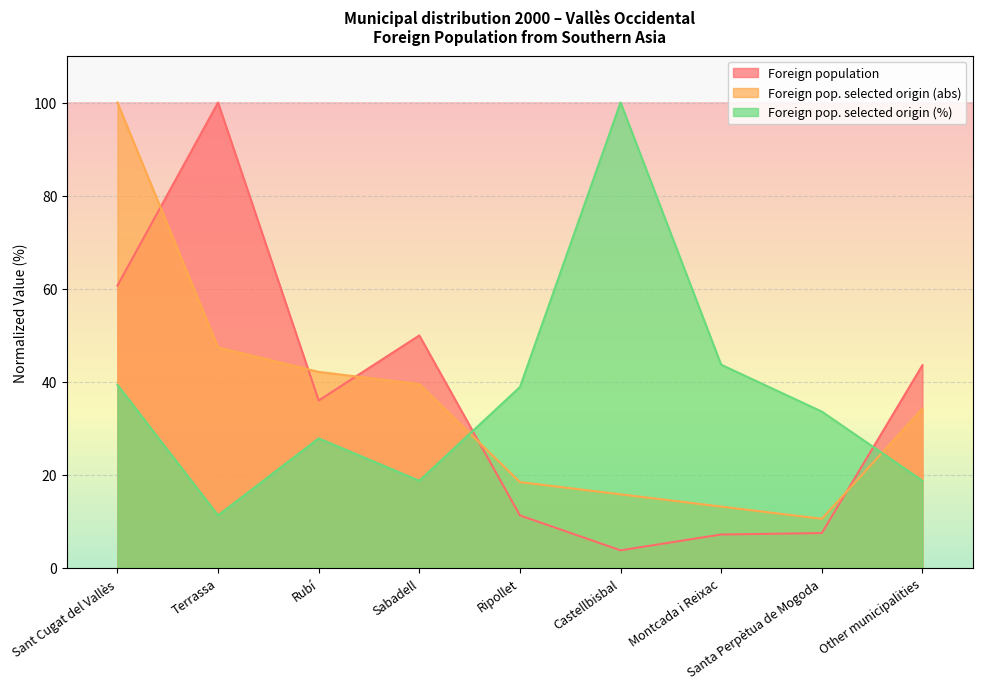

How many lines are shown in the chart?

3